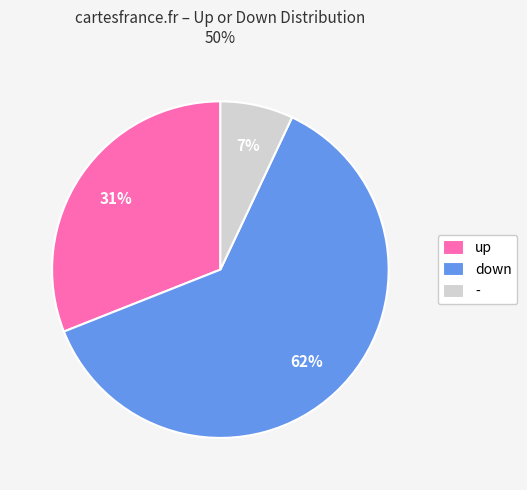

Is the sum of up and - greater than half?

No